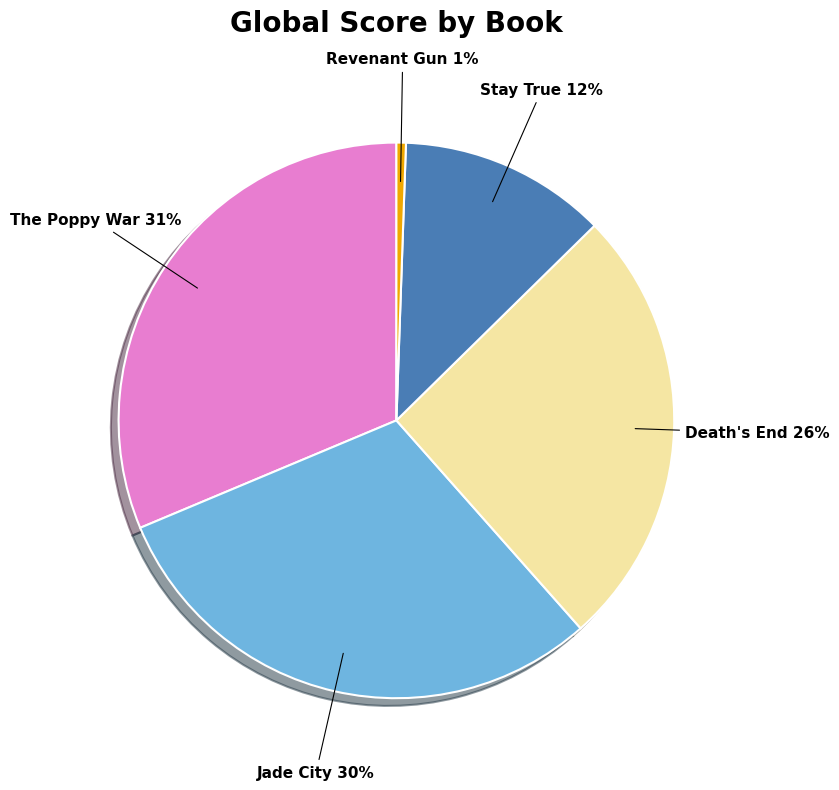

Is there any slice that represents more than half of the pie?

No